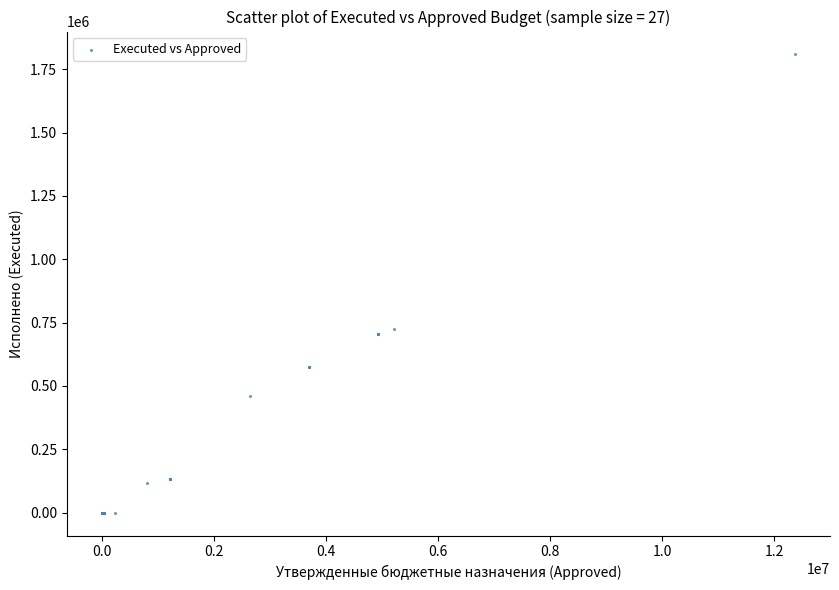

What Y value in the scatter plot is closest to 904262?

726699.1